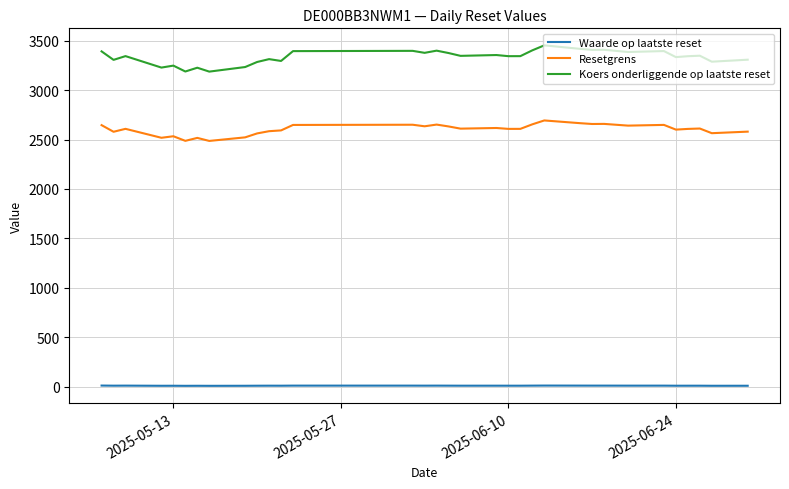

Rank the series by their average value, from highest to lowest.

Koers onderliggende op laatste reset, Resetgrens, Waarde op laatste reset